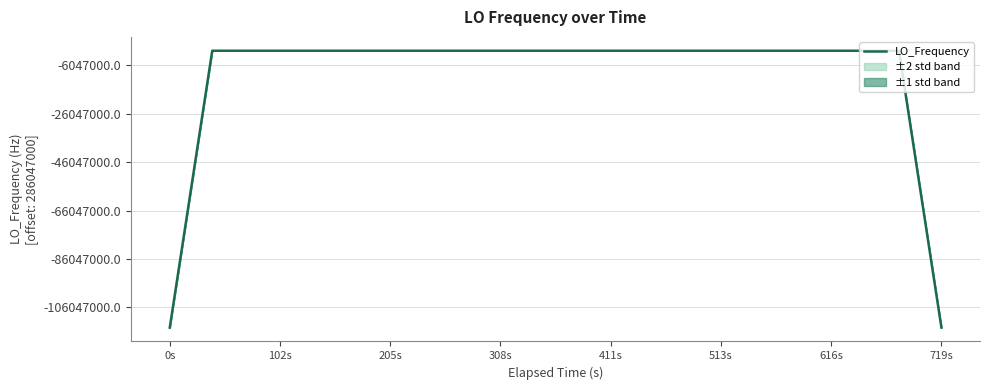

Count the number of categories in the chart.

40